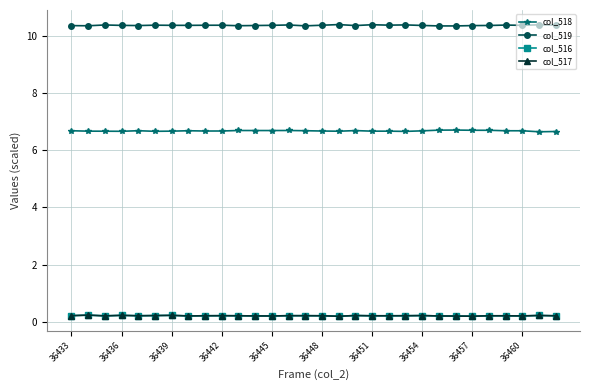

True or false: col_517 and col_519 intersect in this chart.

False